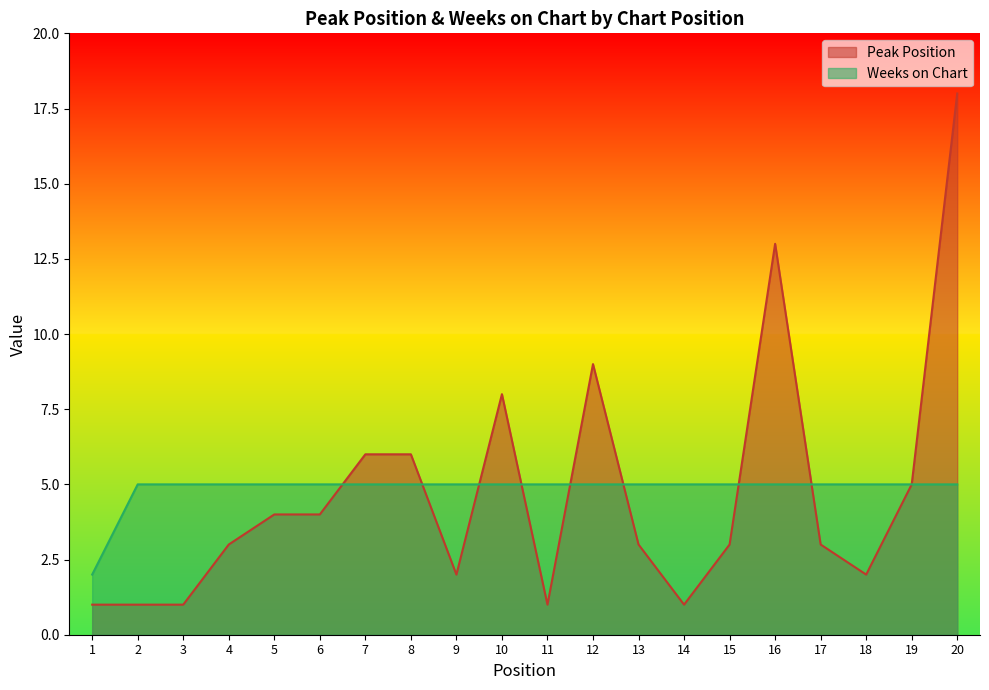

True or false: Weeks on Chart has more than 2 interior local peaks.

False